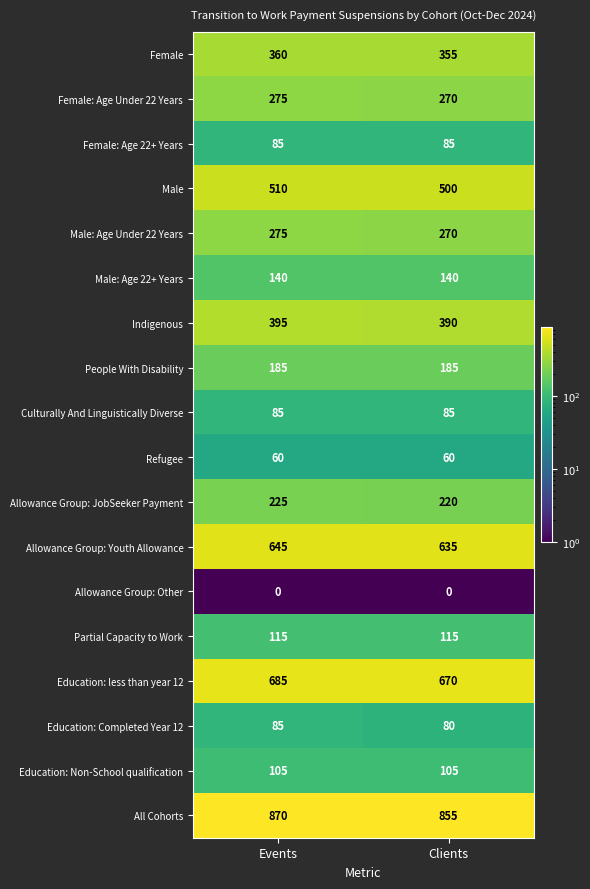

What is the spread (max minus min) of values at Clients?

855